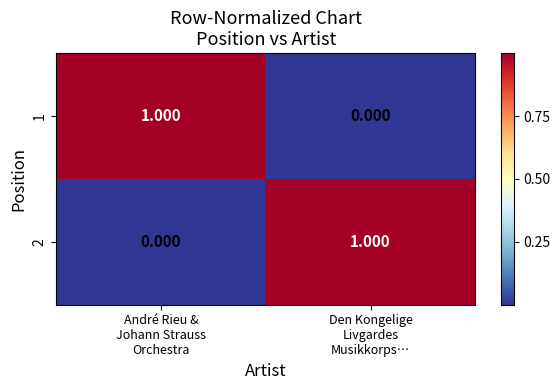

How many series are shown in this chart?

2